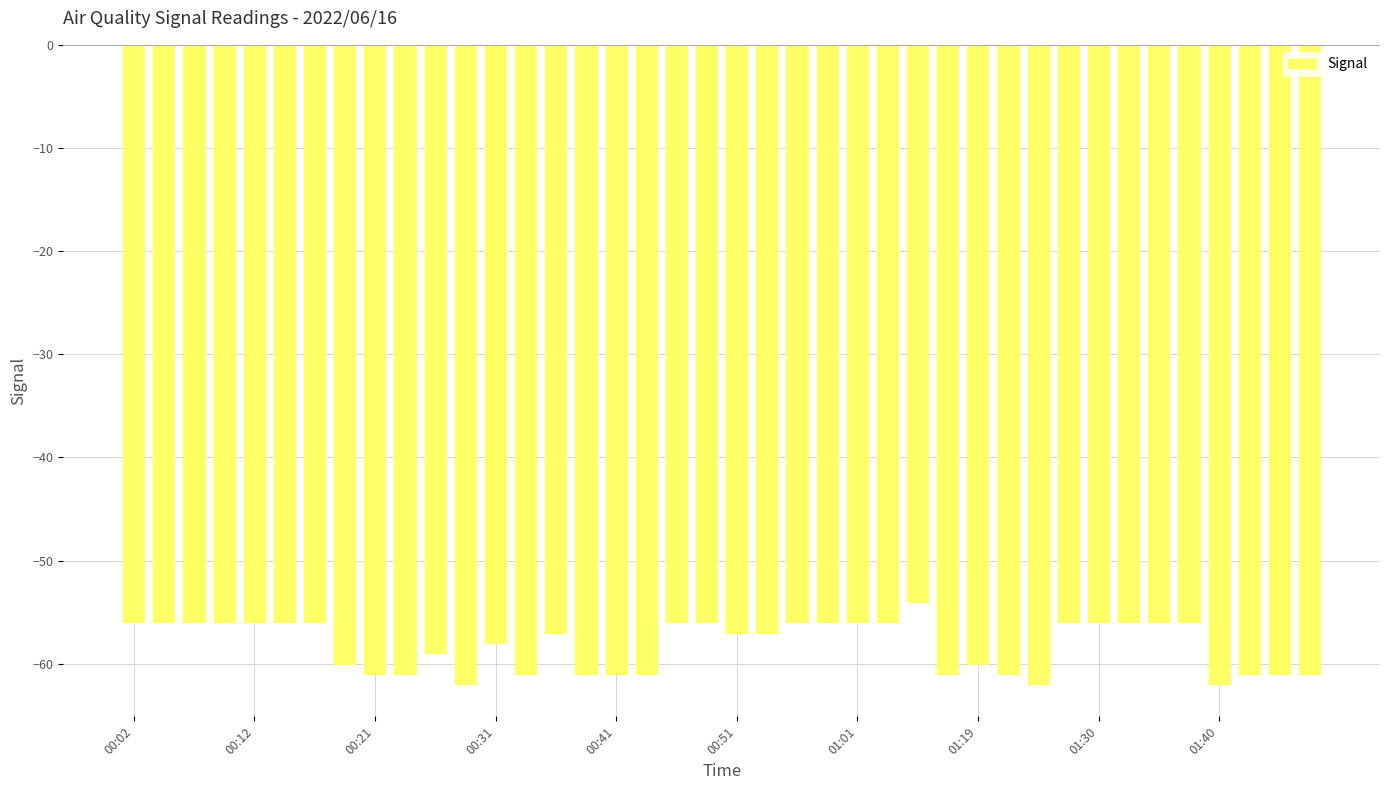

How many bars are there in total?

40